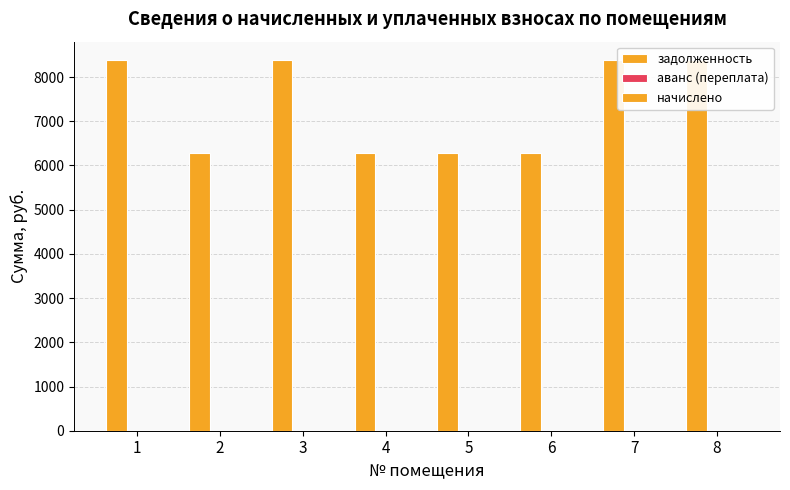

Which series has the largest range (max minus min)?

задолженность